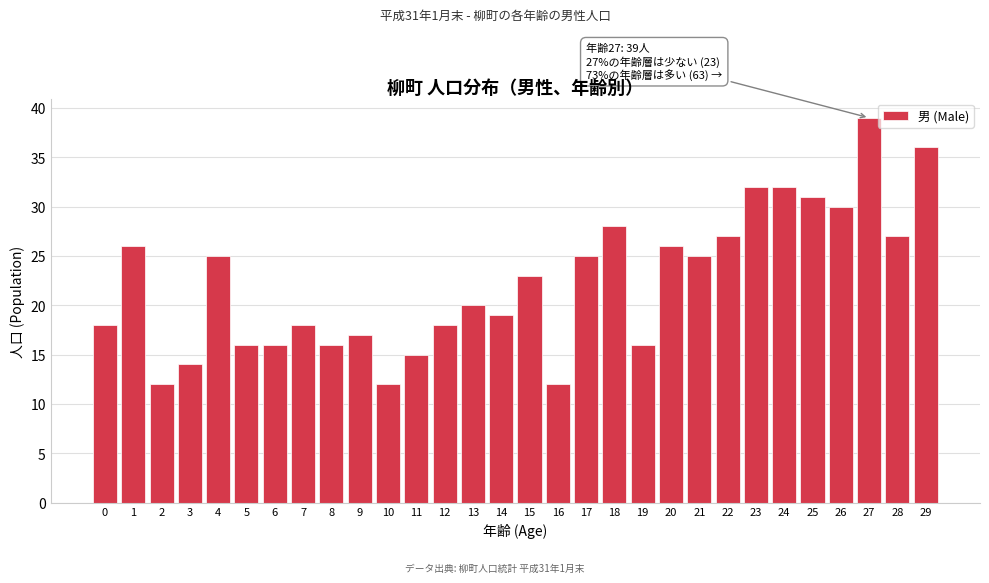

Reading left to right, what are all the values shown in this chart?

18	26	12	14	25	16	16	18	16	17	12	15	18	20	19	23	12	25	28	16	26	25	27	32	32	31	30	39	27	36